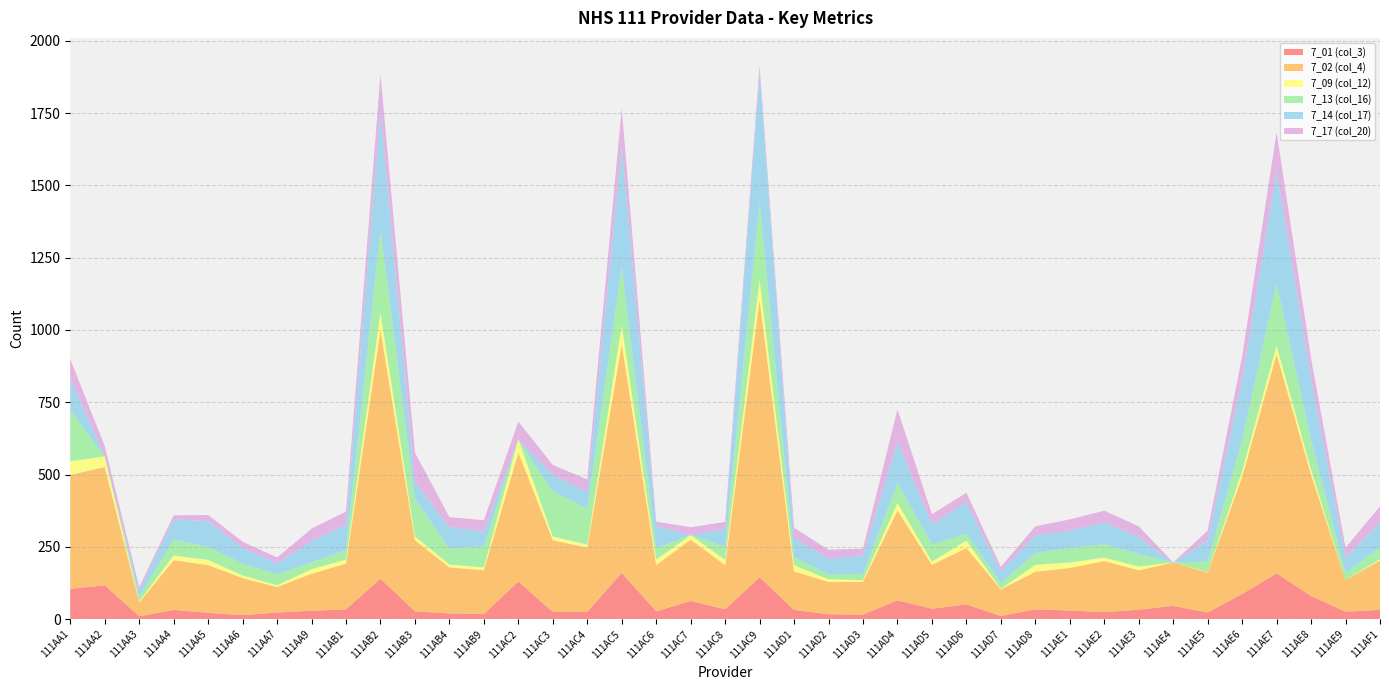

Reading right to left, list all the values displayed in this chart.

7_01 (col_3): 32	26	80	158	87	23	46	33	24	30	34	11	51	36	65	16	17	32	145	34	63	27	160	25	25	130	18	20	27	140	34	29	23	14	22	32	10	117	105
7_02 (col_4): 171	109	419	758	405	138	150	136	177	147	130	92	195	152	311	113	112	133	959	153	212	160	792	222	248	446	151	159	246	860	158	128	88	128	165	172	48	409	394
7_09 (col_12): 5	0	18	30	20	2	0	13	12	19	24	2	26	11	26	6	9	21	69	18	16	19	65	11	13	46	10	10	13	61	14	16	6	9	18	16	4	37	47
7_13 (col_16): 40	26	102	215	108	36	0	43	46	50	40	21	23	60	68	21	17	29	270	46	0	40	202	125	155	0	73	54	131	286	33	23	39	41	45	55	15	0	177
7_14 (col_17): 86	53	214	389	208	73	0	59	75	60	62	39	109	70	143	65	54	65	446	61	0	77	418	56	58	0	51	75	57	409	88	74	37	54	89	70	21	0	109
7_17 (col_20): 56	33	69	133	80	34	0	37	41	39	31	16	33	34	112	23	31	36	25	24	27	14	130	44	34	61	39	35	102	127	45	43	20	22	21	14	13	35	67